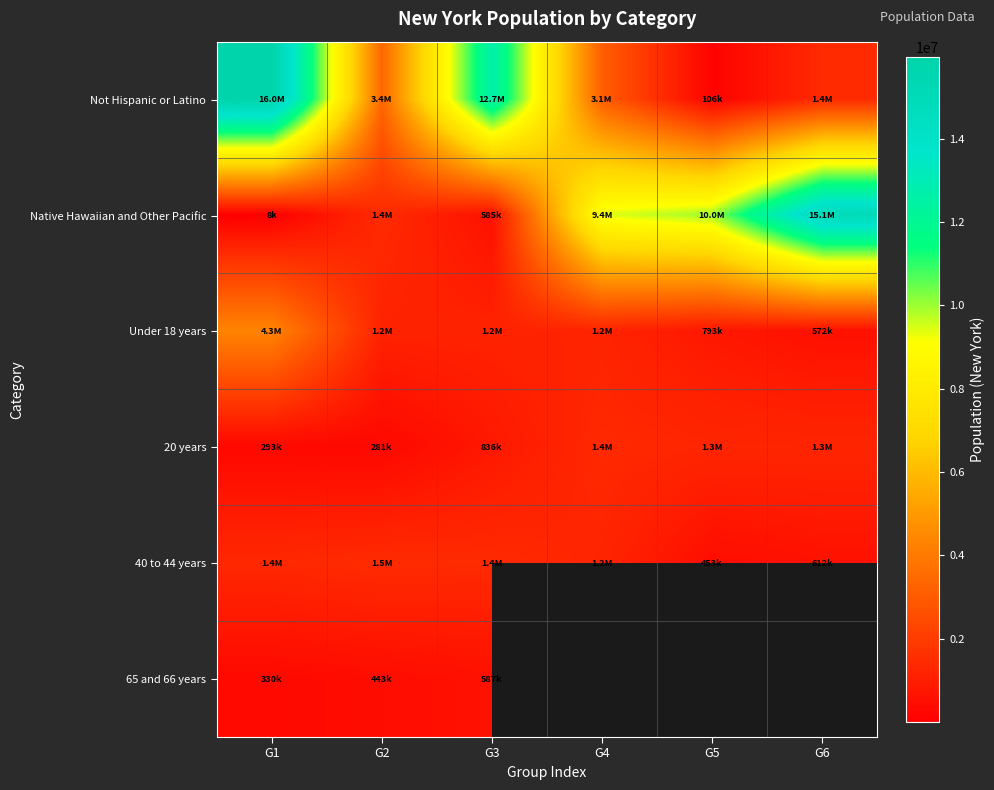

How many distinct data groups are displayed?

6